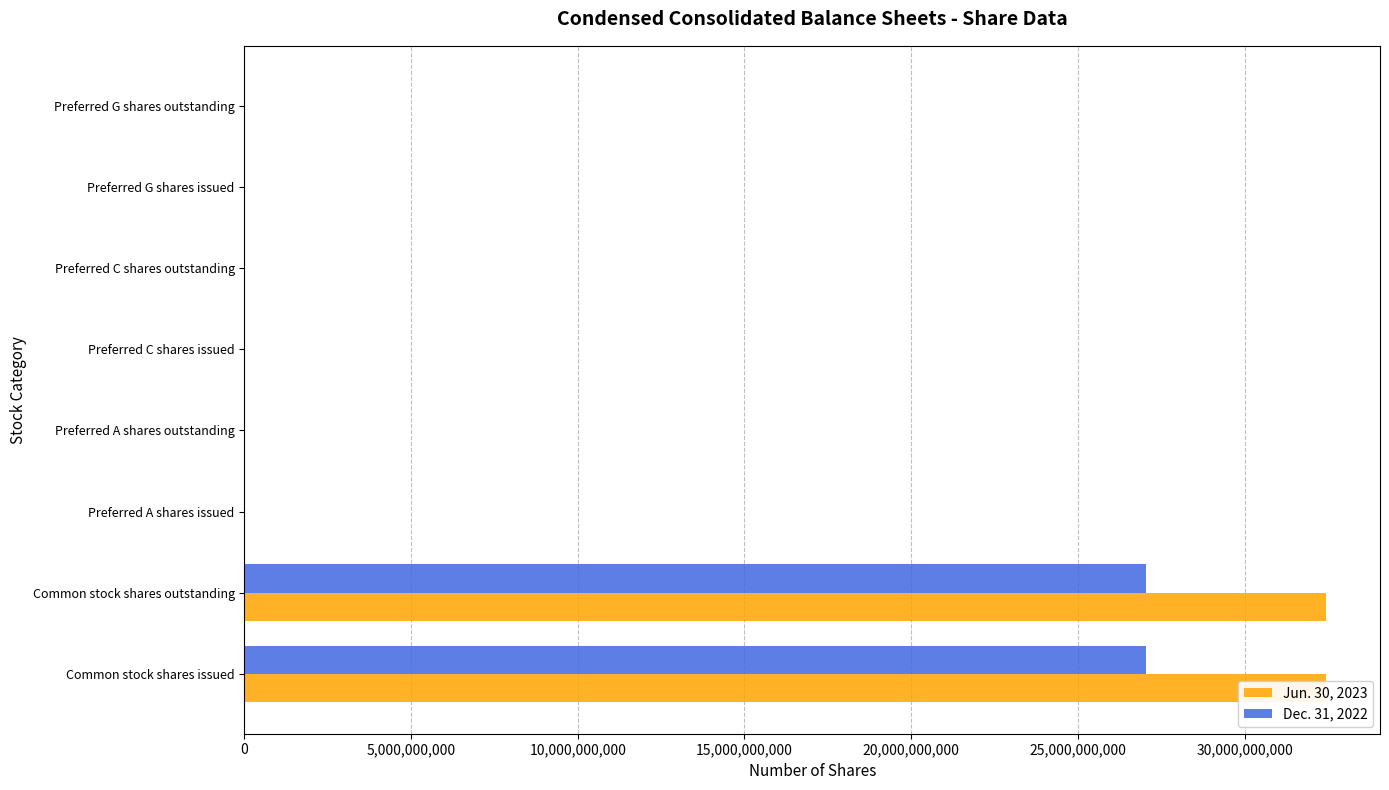

What is the total value across all series at Common stock shares issued?

59490913783